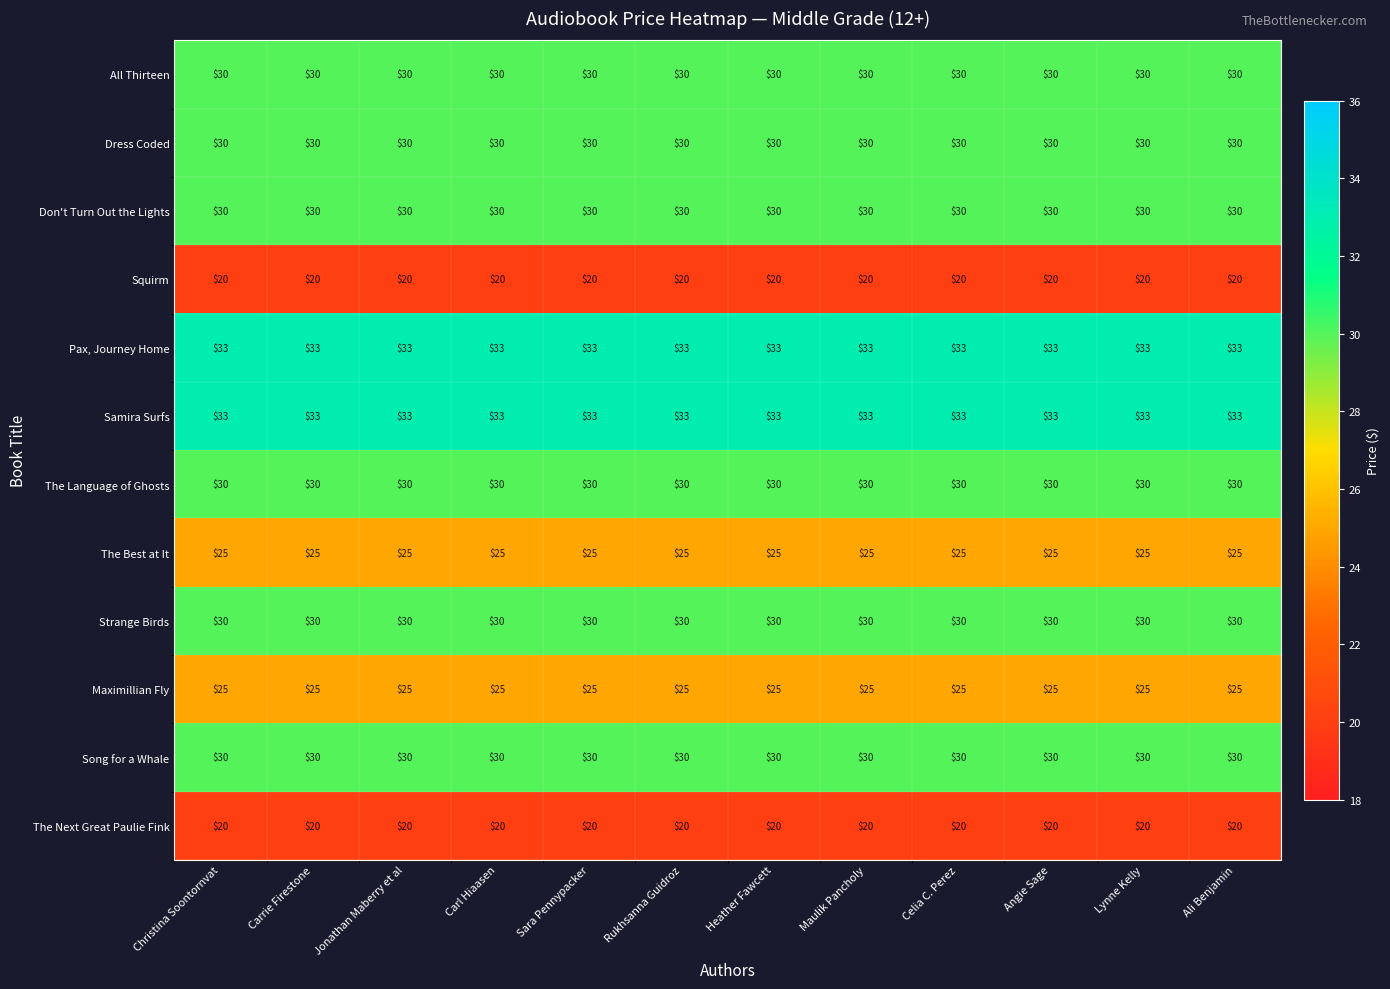

What is the sum of all Maximillian Fly values?

300